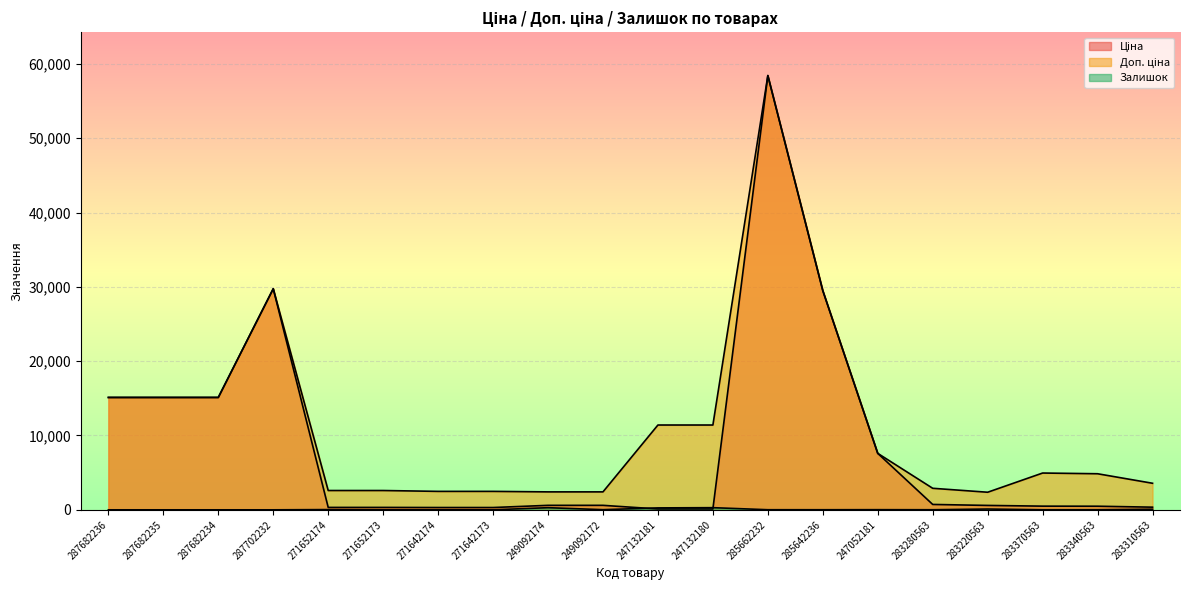

Reading right to left, what are all the values shown in this chart?

Ціна: 357.4	485.4	495.0	591.6	724.5	7596.5	29491.5	58426.5	114.1	114.1	603.7	603.7	310.3	310.3	324.8	324.8	29747.2	15120.0	15120.0	15120.0
Доп. ціна: 3573.9	4853.8	4950.4	2366.5	2897.8	7596.5	29491.5	58426.5	11410.0	11410.0	2414.8	2414.8	2482.4	2482.4	2598.3	2598.3	29747.2	15120.0	15120.0	15120.0
Залишок: 85.0	14.0	9.0	106.0	11.0	20.0	12.0	14.0	290.0	260.0	21.0	288.0	7.0	9.0	12.0	33.0	0.0	0.0	0.0	0.0